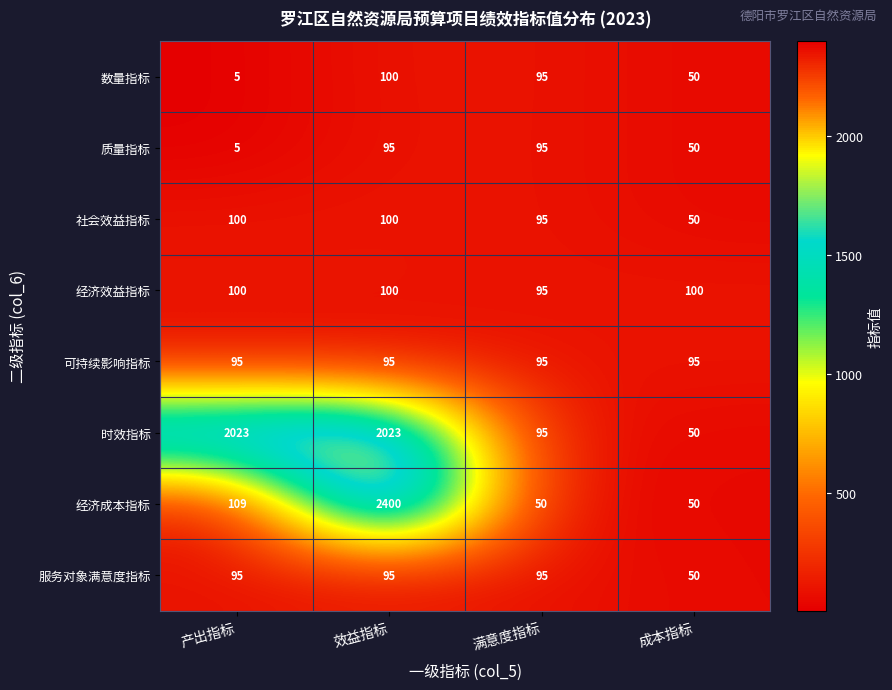

What is the sum of all 可持续影响指标 values?

380